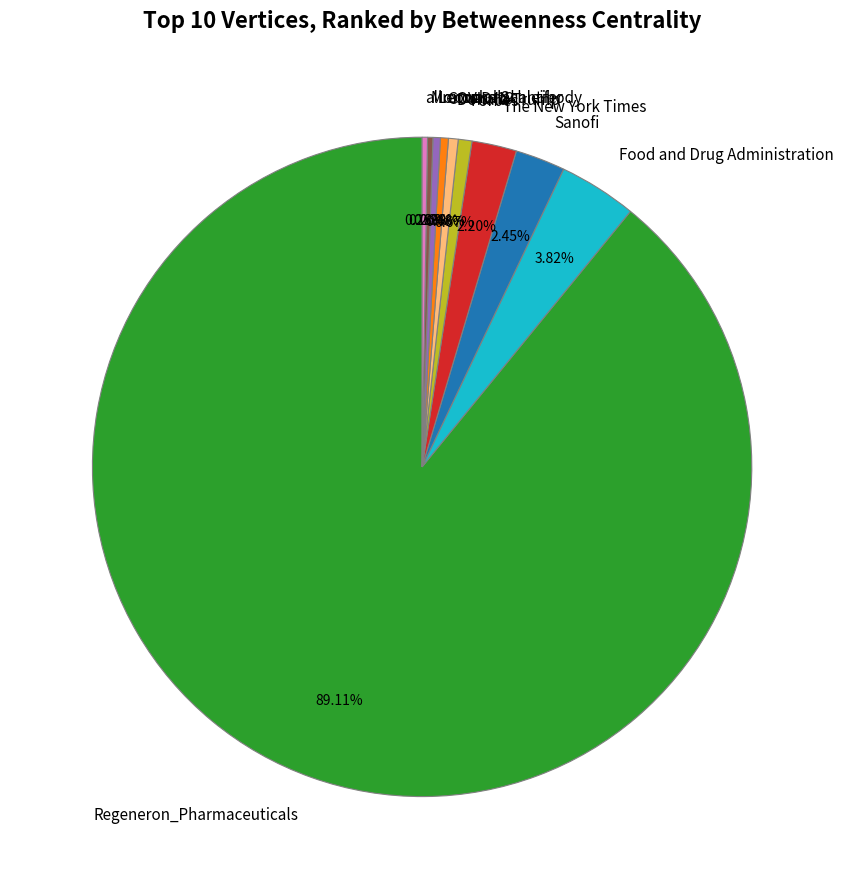

To the nearest percent, what is the average slice percentage?

10%